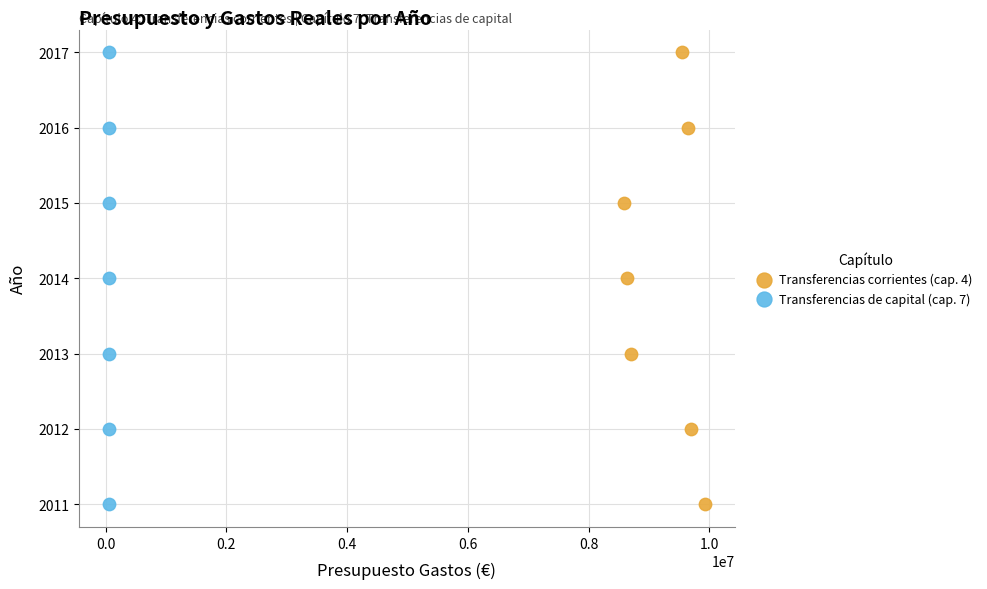

What are all the series names shown in the legend?

Transferencias corrientes (cap. 4), Transferencias de capital (cap. 7)